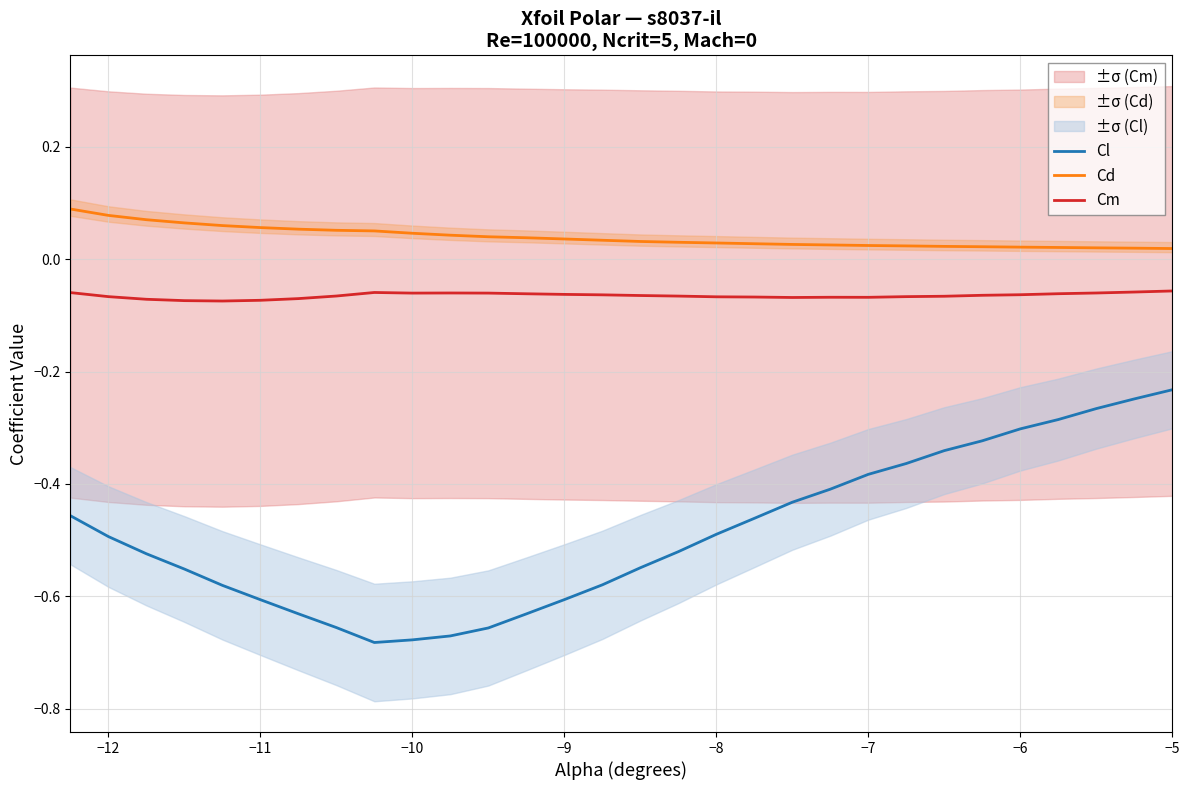

True or false: Cl and Cd intersect in this chart.

False